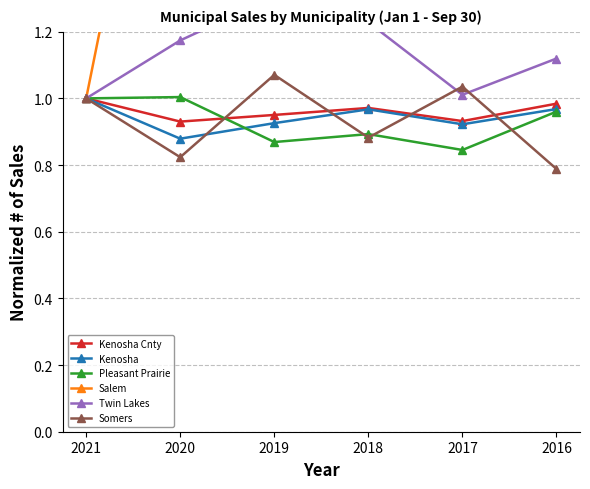

Where is Kenosha Cnty nearest to the value 0?

2020